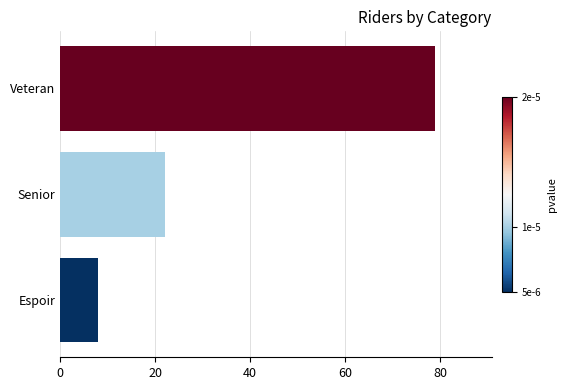

True or false: the data shows 22 at Senior.

True